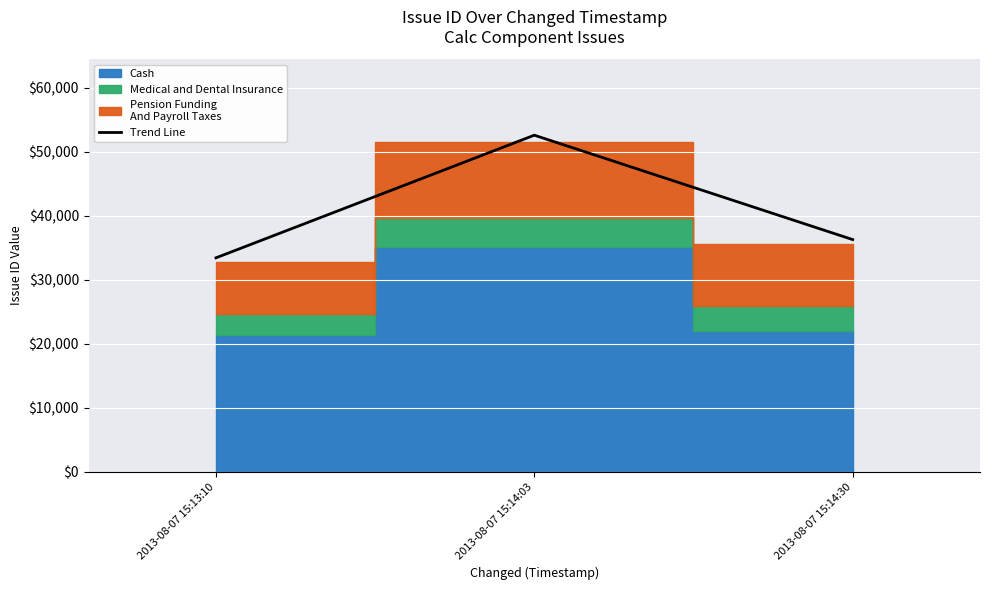

What is the label of the 3rd point from the right?

2013-08-07 15:13:10